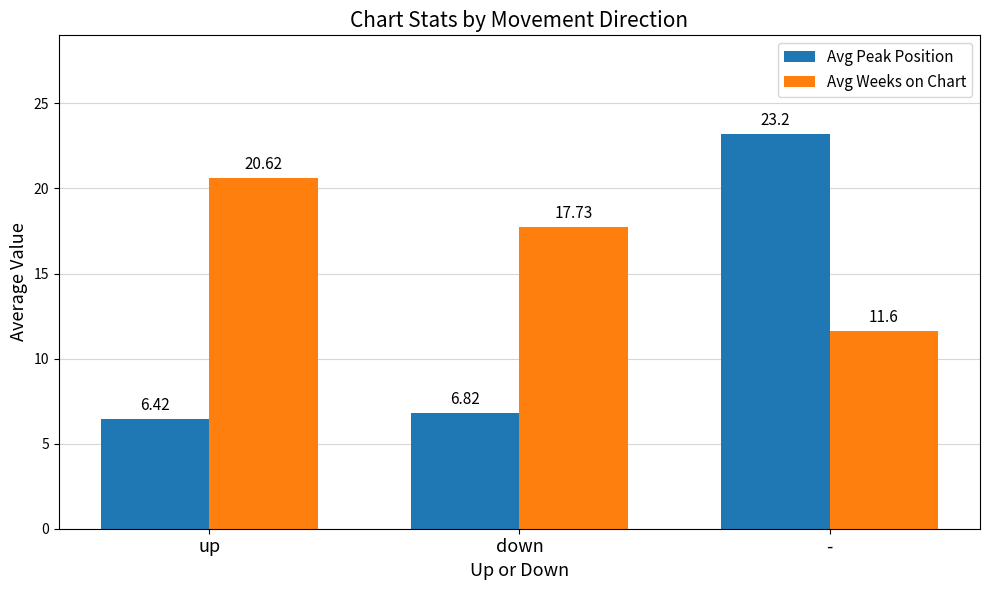

Reading right to left, list all the values displayed in this chart.

Avg Peak Position: -=23.2	down=6.8	up=6.4
Avg Weeks on Chart: -=11.6	down=17.7	up=20.6